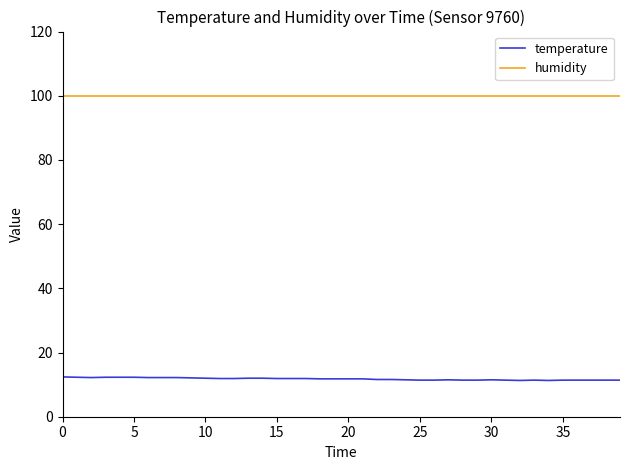

List the series in order of their peak value, highest first.

humidity, temperature